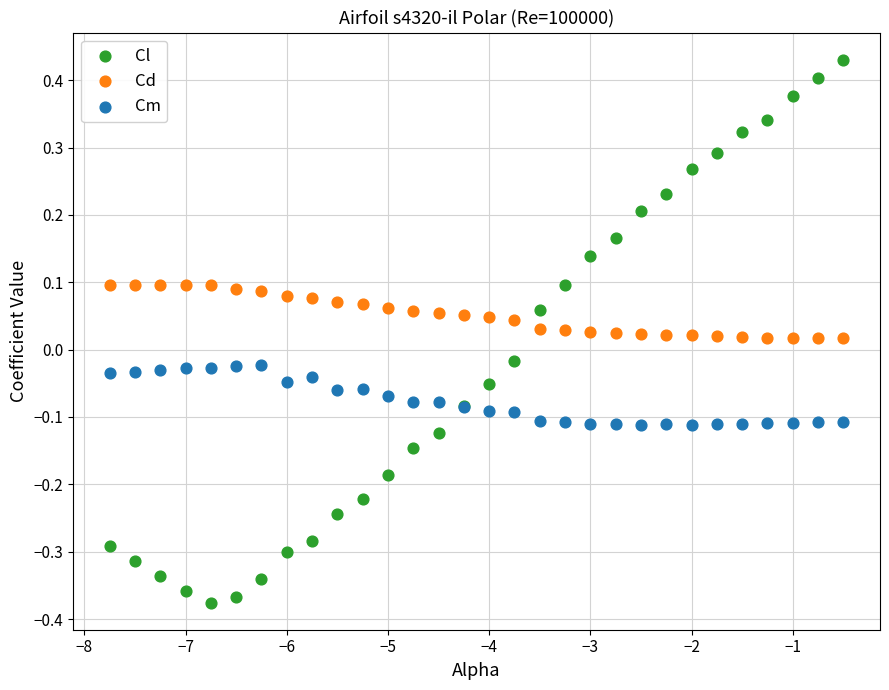

Which series reaches the minimum Y coordinate?

Cl